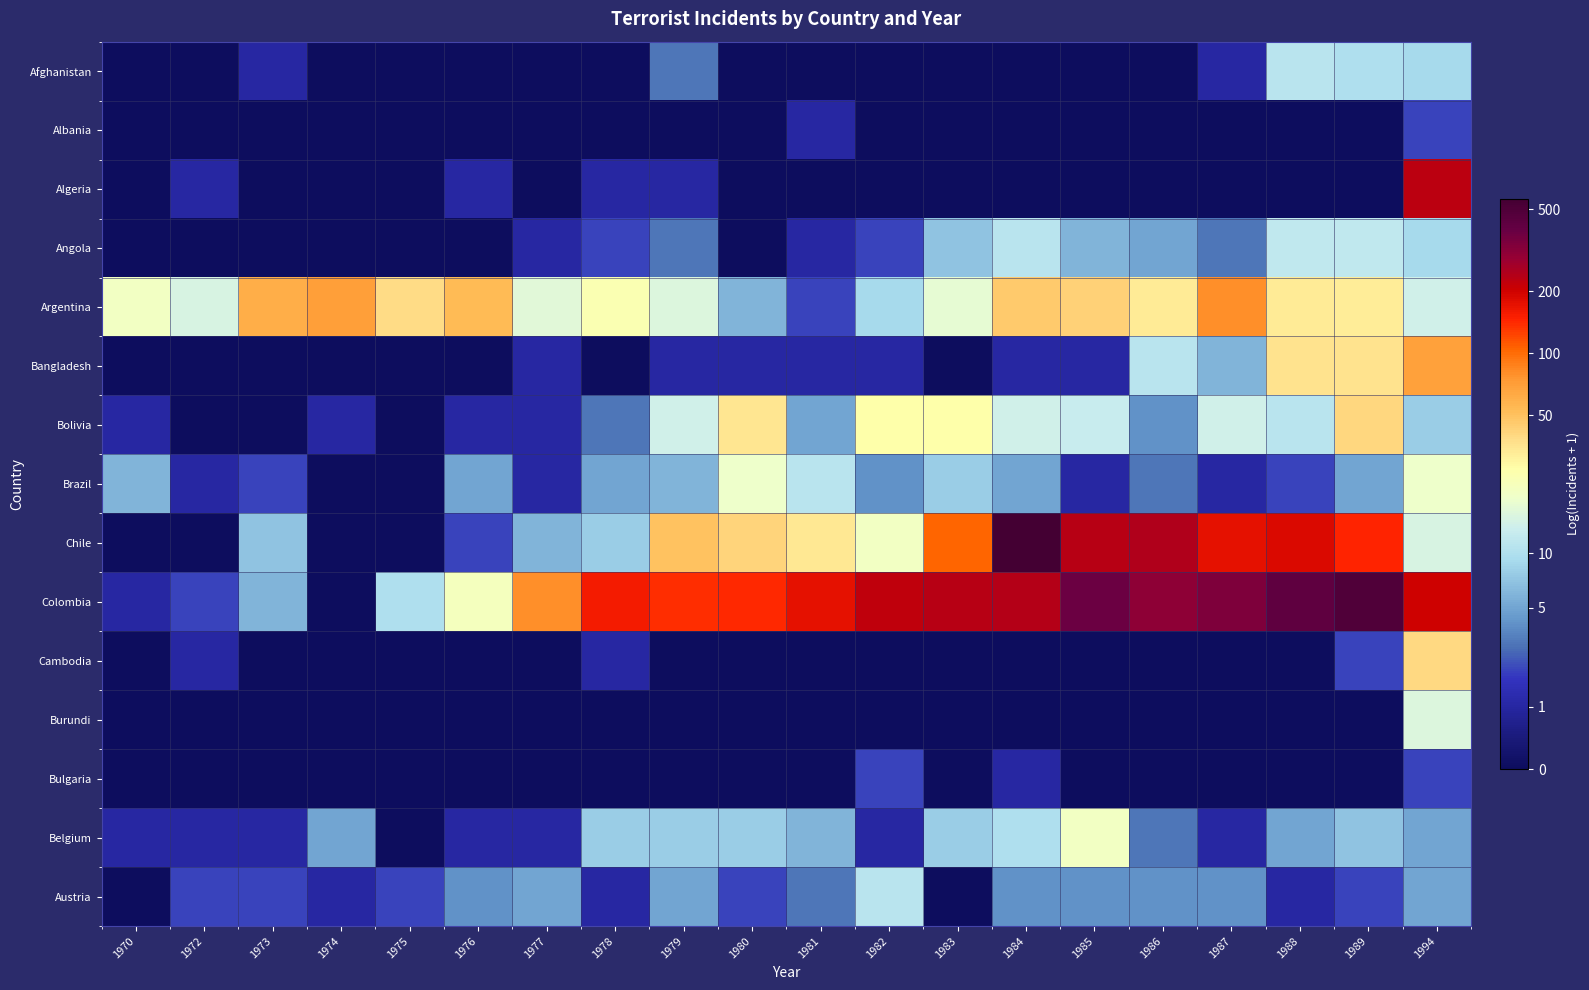

Reading left to right, transcribe all the data shown in this chart.

Afghanistan: 1970=0.0	1972=0.0	1973=0.7	1974=0.0	1975=0.0	1976=0.0	1977=0.0	1978=0.0	1979=1.4	1980=0.0	1981=0.0	1982=0.0	1983=0.0	1984=0.0	1985=0.0	1986=0.0	1987=0.7	1988=2.5	1989=2.4	1994=2.3
Albania: 1970=0.0	1972=0.0	1973=0.0	1974=0.0	1975=0.0	1976=0.0	1977=0.0	1978=0.0	1979=0.0	1980=0.0	1981=0.7	1982=0.0	1983=0.0	1984=0.0	1985=0.0	1986=0.0	1987=0.0	1988=0.0	1989=0.0	1994=1.1
Algeria: 1970=0.0	1972=0.7	1973=0.0	1974=0.0	1975=0.0	1976=0.7	1977=0.0	1978=0.7	1979=0.7	1980=0.0	1981=0.0	1982=0.0	1983=0.0	1984=0.0	1985=0.0	1986=0.0	1987=0.0	1988=0.0	1989=0.0	1994=5.4
Angola: 1970=0.0	1972=0.0	1973=0.0	1974=0.0	1975=0.0	1976=0.0	1977=0.7	1978=1.1	1979=1.4	1980=0.0	1981=0.7	1982=1.1	1983=2.1	1984=2.5	1985=1.9	1986=1.8	1987=1.4	1988=2.6	1989=2.6	1994=2.3
Argentina: 1970=3.1	1972=2.8	1973=4.1	1974=4.3	1975=3.7	1976=4.0	1977=2.9	1978=3.3	1979=2.8	1980=1.9	1981=1.1	1982=2.3	1983=2.9	1984=3.9	1985=3.8	1986=3.5	1987=4.4	1988=3.5	1989=3.5	1994=2.7
Bangladesh: 1970=0.0	1972=0.0	1973=0.0	1974=0.0	1975=0.0	1976=0.0	1977=0.7	1978=0.0	1979=0.7	1980=0.7	1981=0.7	1982=0.7	1983=0.0	1984=0.7	1985=0.7	1986=2.5	1987=1.9	1988=3.6	1989=3.6	1994=4.2
Bolivia: 1970=0.7	1972=0.0	1973=0.0	1974=0.7	1975=0.0	1976=0.7	1977=0.7	1978=1.4	1979=2.7	1980=3.6	1981=1.8	1982=3.3	1983=3.3	1984=2.7	1985=2.6	1986=1.6	1987=2.7	1988=2.5	1989=3.7	1994=2.2
Brazil: 1970=1.9	1972=0.7	1973=1.1	1974=0.0	1975=0.0	1976=1.8	1977=0.7	1978=1.8	1979=1.9	1980=3.0	1981=2.5	1982=1.6	1983=2.2	1984=1.8	1985=0.7	1986=1.4	1987=0.7	1988=1.1	1989=1.8	1994=3.0
Chile: 1970=0.0	1972=0.0	1973=2.1	1974=0.0	1975=0.0	1976=1.1	1977=1.9	1978=2.2	1979=3.9	1980=3.7	1981=3.6	1982=3.1	1983=4.7	1984=6.3	1985=5.5	1986=5.5	1987=5.2	1988=5.2	1989=5.0	1994=2.8
Colombia: 1970=0.7	1972=1.1	1973=1.9	1974=0.0	1975=2.4	1976=3.1	1977=4.4	1978=5.1	1979=4.9	1980=5.0	1981=5.2	1982=5.4	1983=5.5	1984=5.5	1985=5.9	1986=5.7	1987=5.8	1988=6.1	1989=6.2	1994=5.3
Cambodia: 1970=0.0	1972=0.7	1973=0.0	1974=0.0	1975=0.0	1976=0.0	1977=0.0	1978=0.7	1979=0.0	1980=0.0	1981=0.0	1982=0.0	1983=0.0	1984=0.0	1985=0.0	1986=0.0	1987=0.0	1988=0.0	1989=1.1	1994=3.7
Burundi: 1970=0.0	1972=0.0	1973=0.0	1974=0.0	1975=0.0	1976=0.0	1977=0.0	1978=0.0	1979=0.0	1980=0.0	1981=0.0	1982=0.0	1983=0.0	1984=0.0	1985=0.0	1986=0.0	1987=0.0	1988=0.0	1989=0.0	1994=2.8
Bulgaria: 1970=0.0	1972=0.0	1973=0.0	1974=0.0	1975=0.0	1976=0.0	1977=0.0	1978=0.0	1979=0.0	1980=0.0	1981=0.0	1982=1.1	1983=0.0	1984=0.7	1985=0.0	1986=0.0	1987=0.0	1988=0.0	1989=0.0	1994=1.1
Belgium: 1970=0.7	1972=0.7	1973=0.7	1974=1.8	1975=0.0	1976=0.7	1977=0.7	1978=2.2	1979=2.2	1980=2.2	1981=1.9	1982=0.7	1983=2.2	1984=2.4	1985=3.1	1986=1.4	1987=0.7	1988=1.8	1989=2.1	1994=1.8
Austria: 1970=0.0	1972=1.1	1973=1.1	1974=0.7	1975=1.1	1976=1.6	1977=1.8	1978=0.7	1979=1.8	1980=1.1	1981=1.4	1982=2.5	1983=0.0	1984=1.6	1985=1.6	1986=1.6	1987=1.6	1988=0.7	1989=1.1	1994=1.8